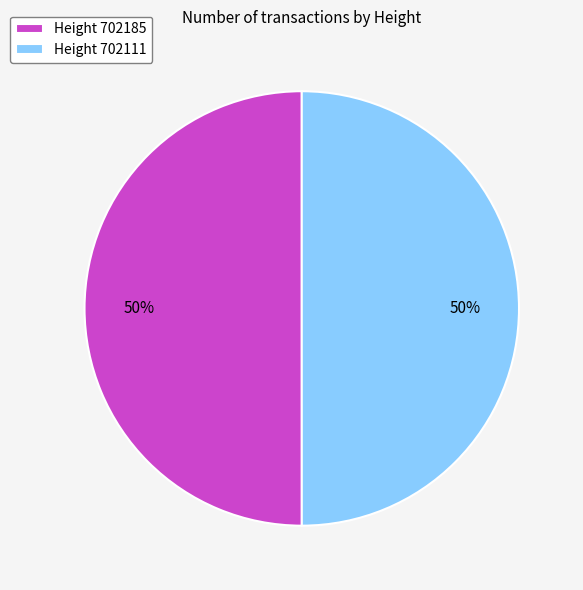

How many segments does this pie chart have?

2